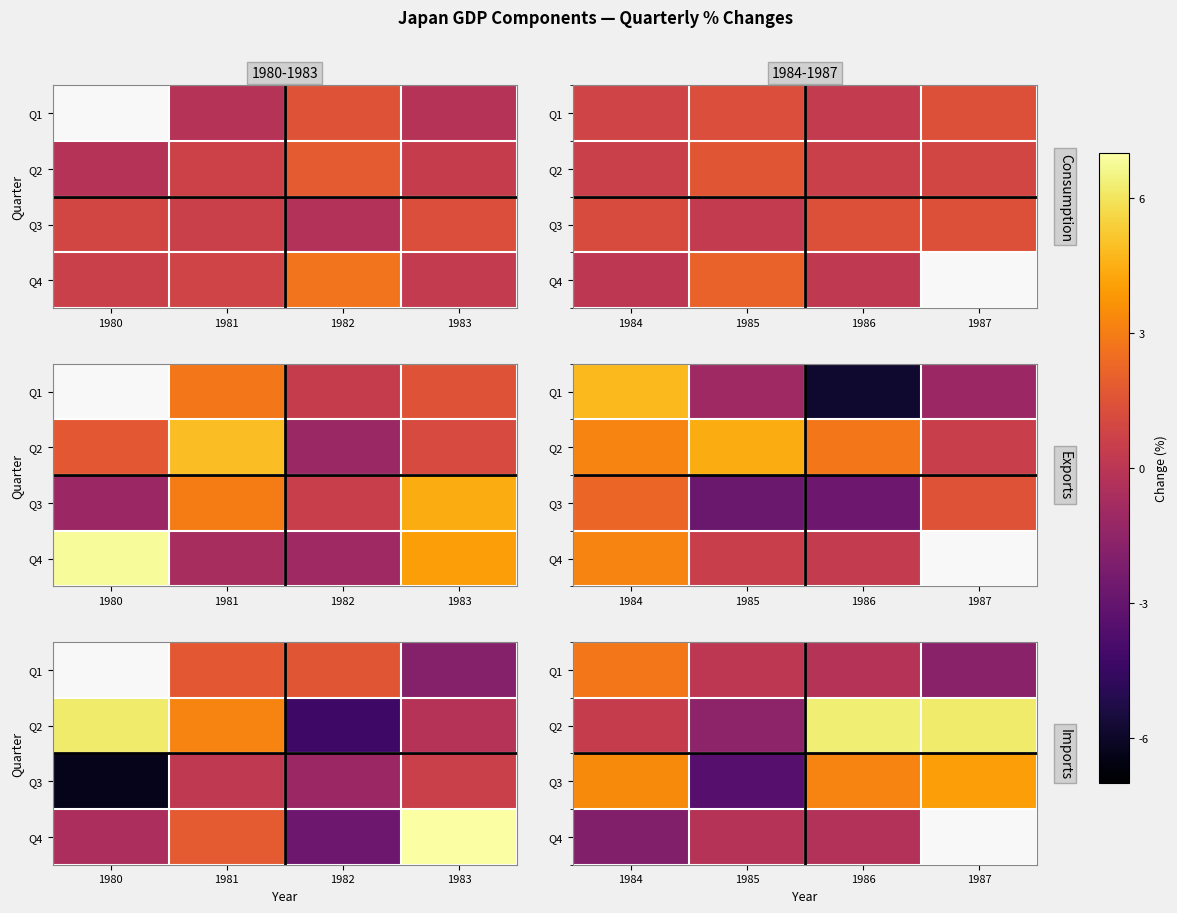

Which category has the highest value in the Q2 series?

1986